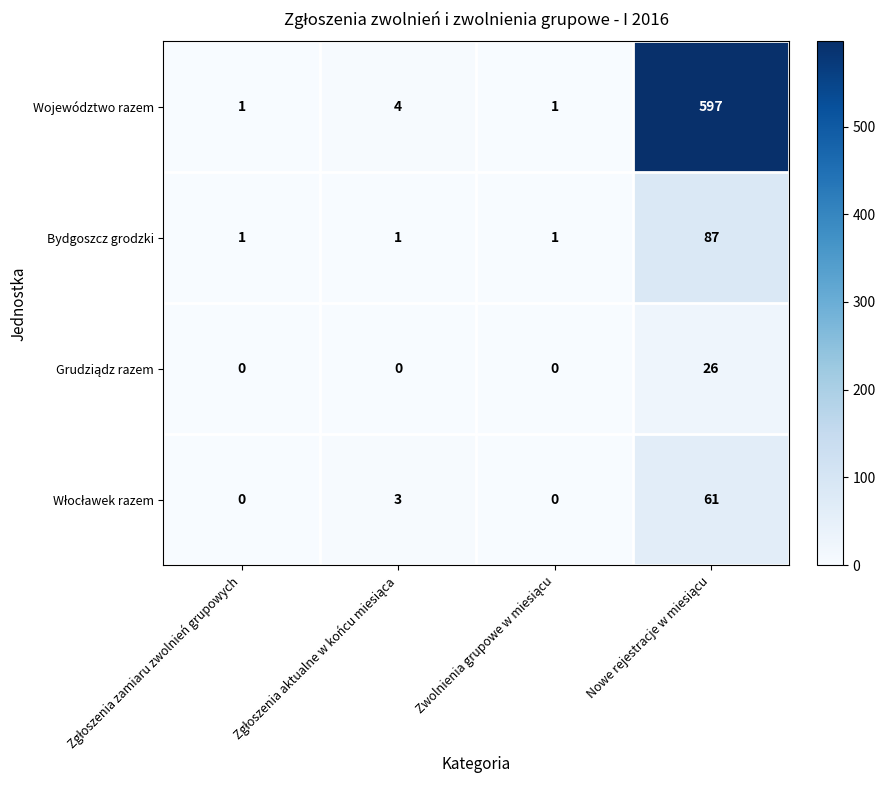

Which series has the widest spread of values?

Województwo razem